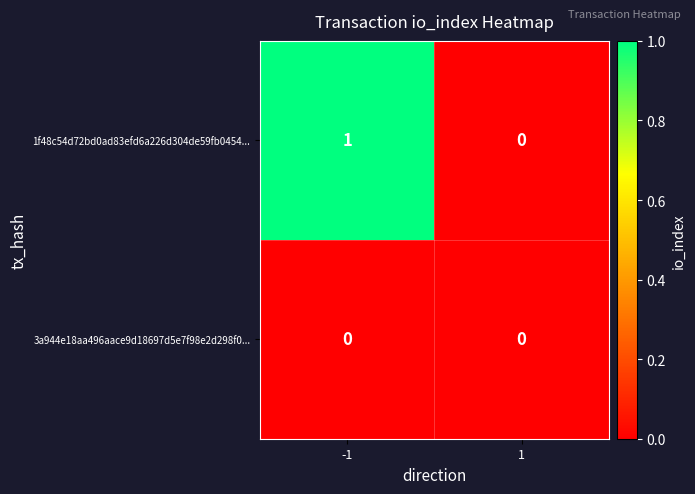

Which series changed the most between -1 and 1?

1f48c54d72bd0ad83efd6a226d304de59fb0454...